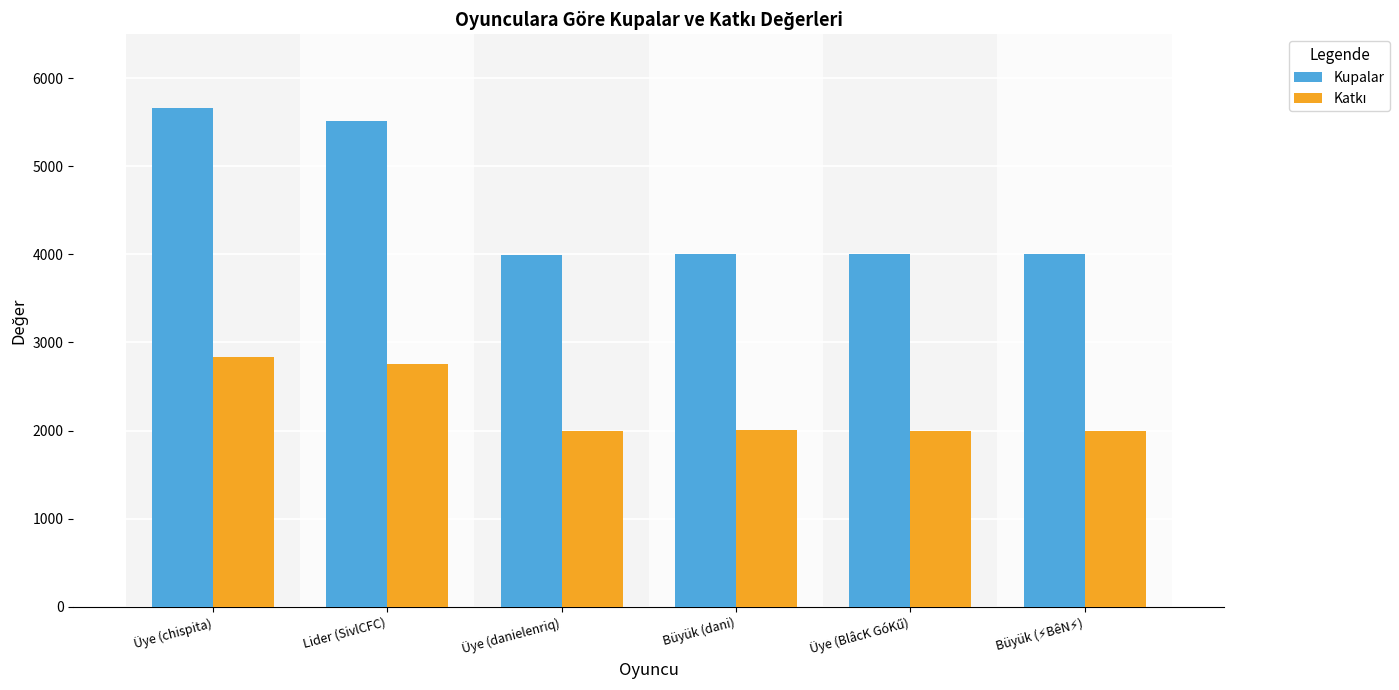

What is the smallest value displayed?

1997